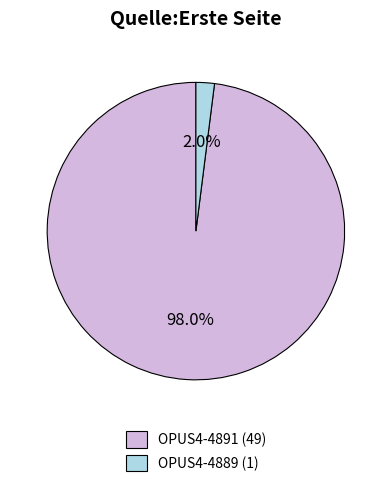

Is the sum of OPUS4-4889 and OPUS4-4891 greater than half?

Yes